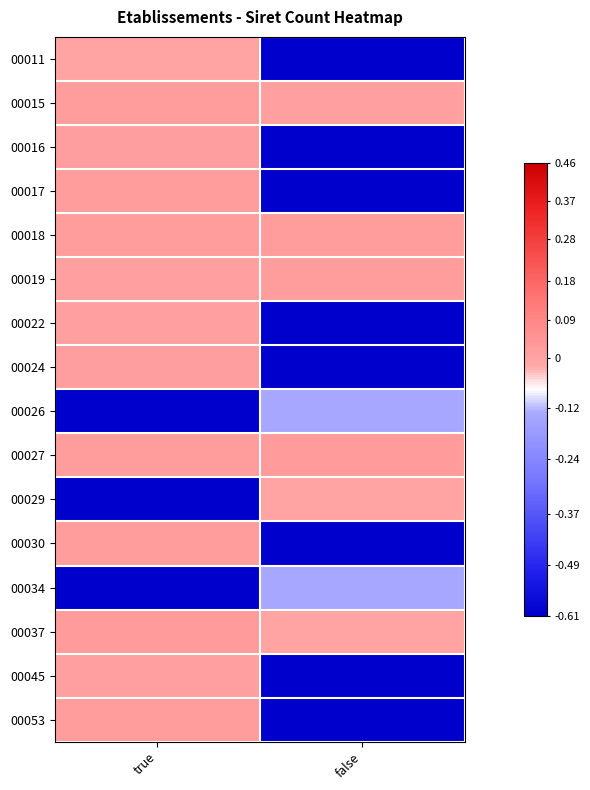

What is the total value across all series at false?

-5.1